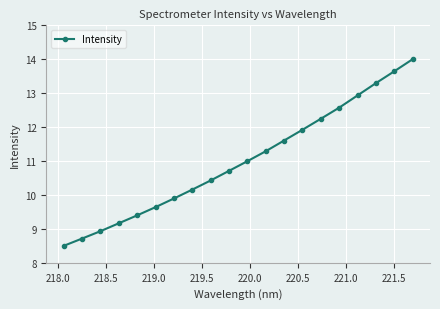

What is the sum of all values?

220.0